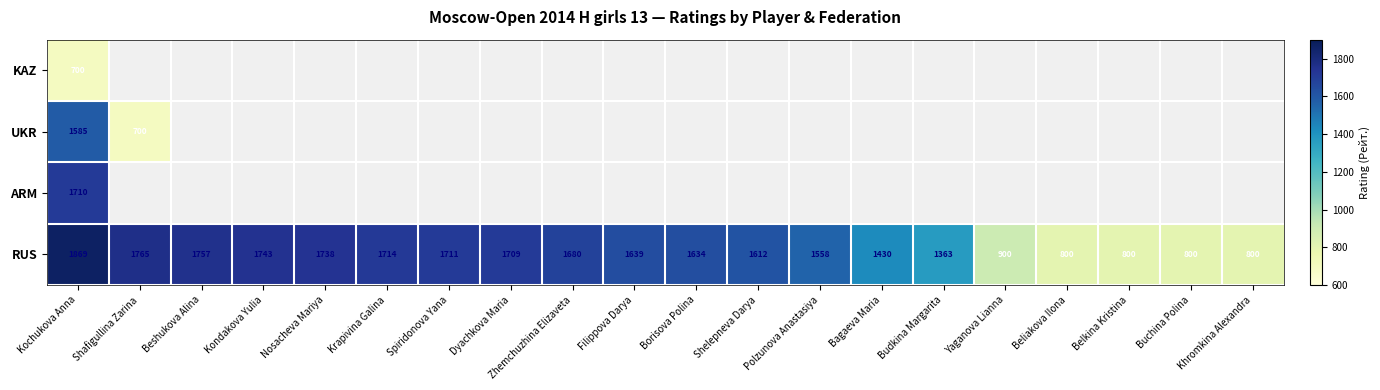

What is the minimum value shown in the chart?

700.0